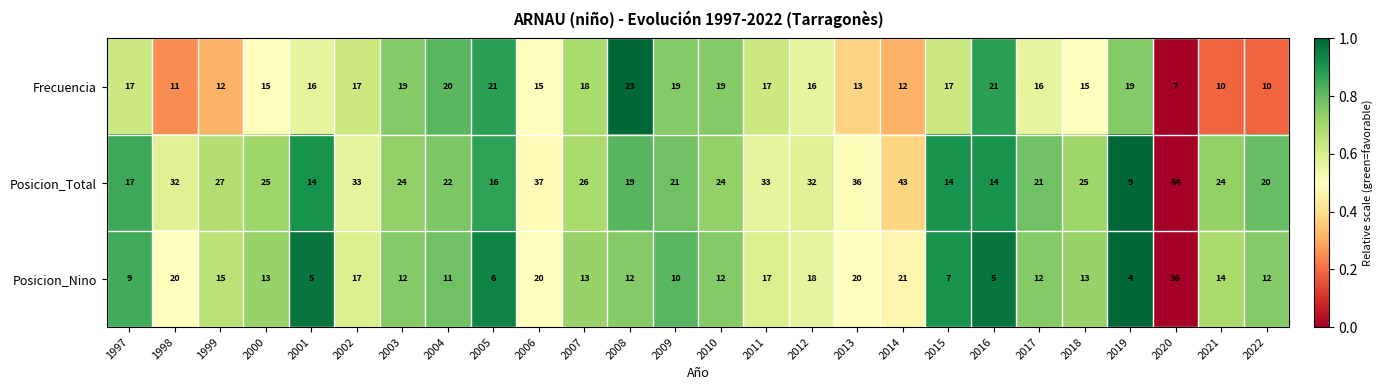

What is the difference between the Frecuencia values at 2000 and 2004?

5